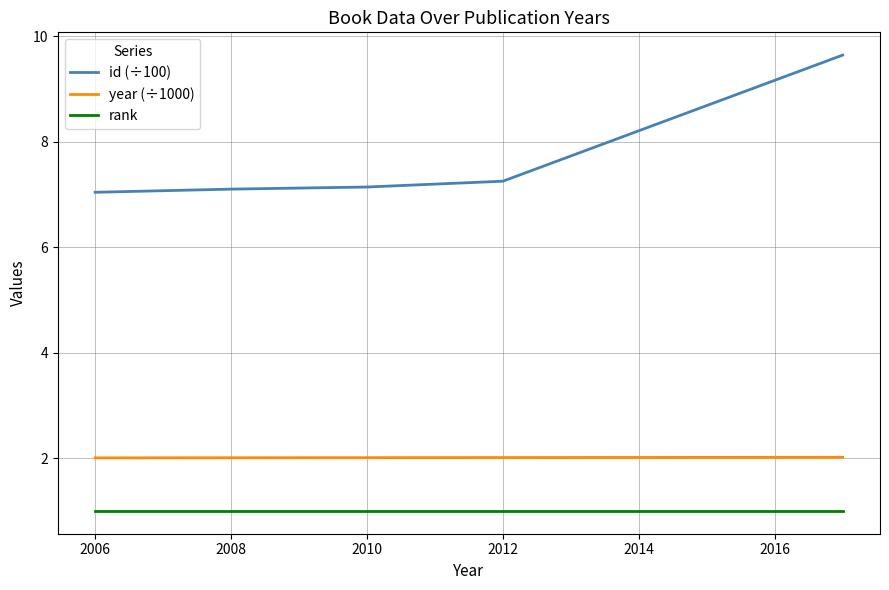

List the series in order of their peak value, lowest first.

rank, year (÷1000), id (÷100)